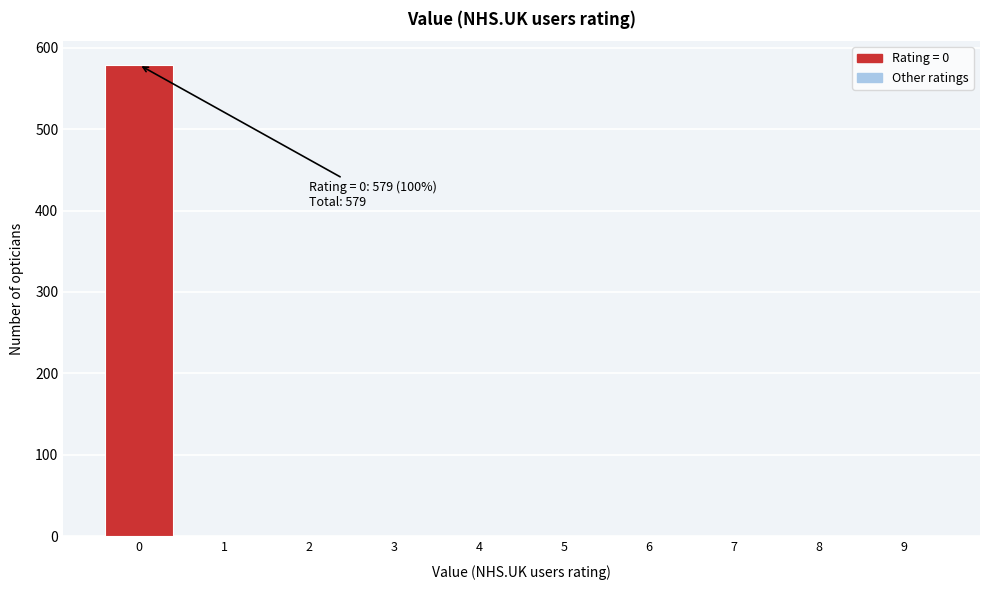

Reading left to right, transcribe all the data shown in this chart.

0=579	1=0	2=0	3=0	4=0	5=0	6=0	7=0	8=0	9=0